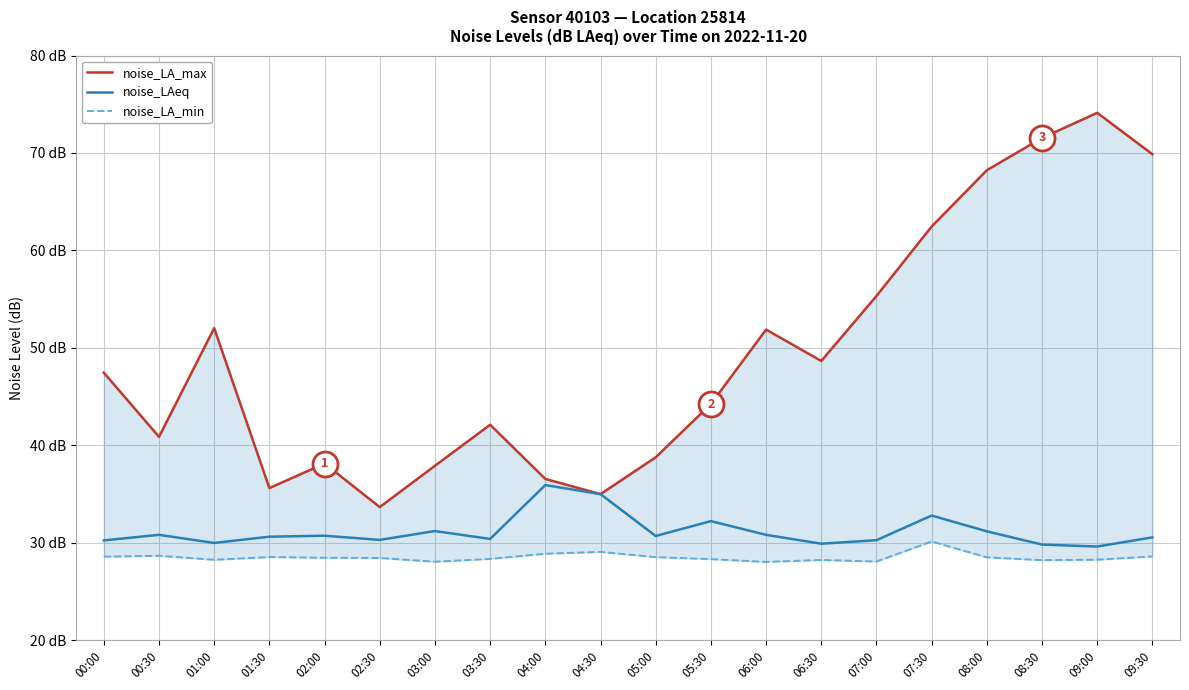

Is this an area chart (filled region under the line)?

No